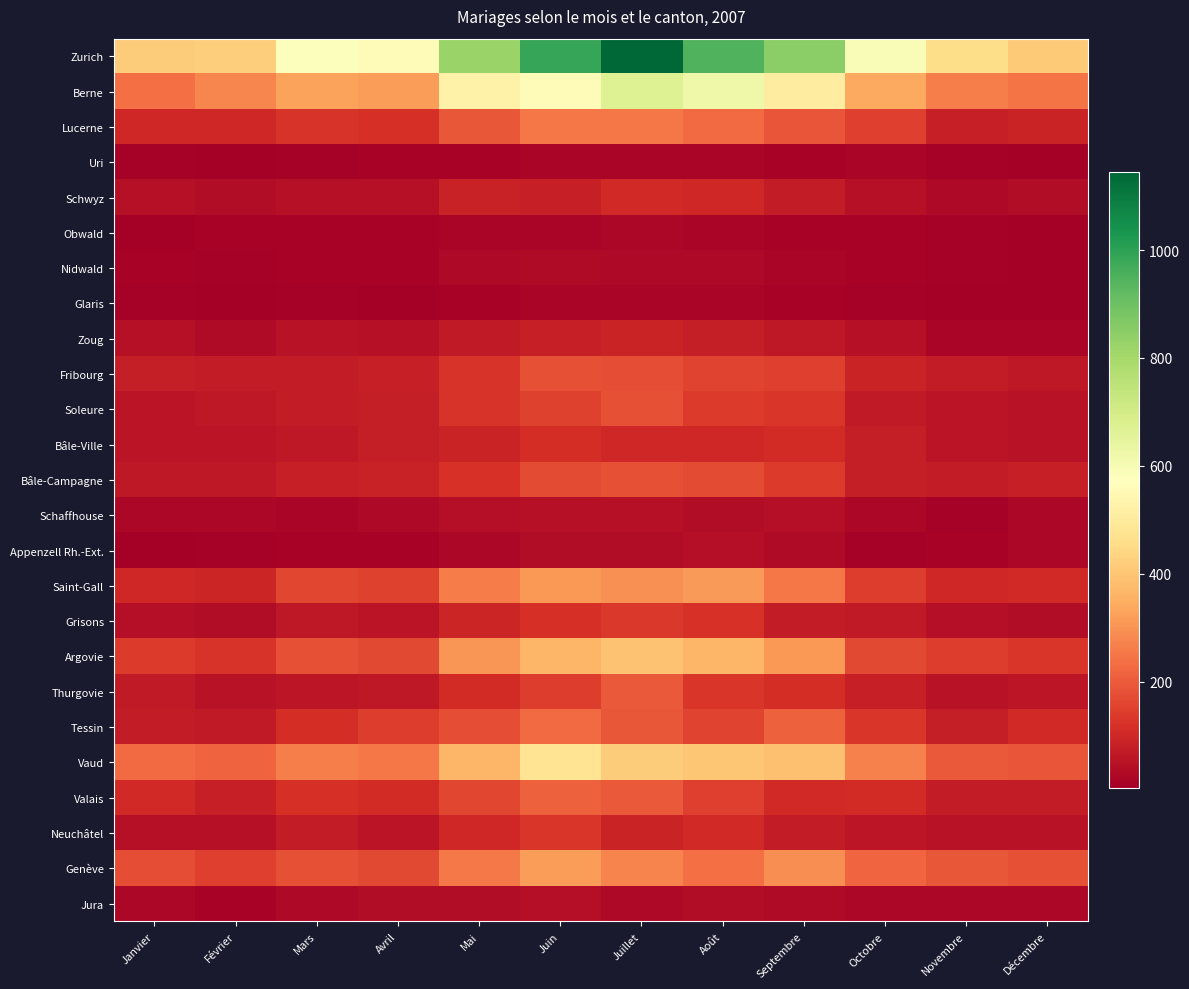

Reading left to right, what are all the values shown in this chart?

Zurich: Janvier=417	Février=419	Mars=580	Avril=558	Mai=823	Juin=987	Juillet=1144	Août=948	Septembre=846	Octobre=590	Novembre=456	Décembre=411
Berne: Janvier=238	Février=276	Mars=327	Avril=317	Mai=528	Juin=562	Juillet=669	Août=620	Septembre=508	Octobre=339	Novembre=265	Décembre=245
Lucerne: Janvier=101	Février=101	Mars=126	Avril=118	Mai=193	Juin=253	Juillet=253	Août=227	Septembre=190	Octobre=147	Novembre=84	Décembre=92
Uri: Janvier=11	Février=8	Mars=12	Avril=14	Mai=17	Juin=19	Juillet=21	Août=19	Septembre=14	Octobre=19	Novembre=9	Décembre=7
Schwyz: Janvier=45	Février=39	Mars=48	Avril=47	Mai=85	Juin=82	Juillet=104	Août=99	Septembre=75	Octobre=48	Novembre=30	Décembre=36
Obwald: Janvier=8	Février=15	Mars=14	Avril=13	Mai=20	Juin=21	Juillet=24	Août=19	Septembre=17	Octobre=14	Novembre=9	Décembre=4
Nidwald: Janvier=16	Février=10	Mars=14	Avril=15	Mai=27	Juin=35	Juillet=30	Août=28	Septembre=20	Octobre=14	Novembre=12	Décembre=7
Glaris: Janvier=9	Février=5	Mars=9	Avril=5	Mai=15	Juin=18	Juillet=20	Août=21	Septembre=16	Octobre=9	Novembre=8	Décembre=8
Zoug: Janvier=46	Février=33	Mars=49	Avril=45	Mai=68	Juin=80	Juillet=92	Août=79	Septembre=65	Octobre=45	Novembre=21	Décembre=20
Fribourg: Janvier=77	Février=75	Mars=75	Avril=81	Mai=128	Juin=179	Juillet=174	Août=159	Septembre=148	Octobre=93	Novembre=72	Décembre=63
Soleure: Janvier=55	Février=62	Mars=73	Avril=79	Mai=127	Juin=151	Juillet=180	Août=139	Septembre=129	Octobre=70	Novembre=57	Décembre=51
Bâle-Ville: Janvier=56	Février=55	Mars=64	Avril=79	Mai=91	Juin=112	Juillet=98	Août=101	Septembre=109	Octobre=77	Novembre=57	Décembre=50
Bâle-Campagne: Janvier=63	Février=63	Mars=84	Avril=86	Mai=120	Juin=172	Juillet=180	Août=172	Septembre=140	Octobre=76	Novembre=72	Décembre=81
Schaffhouse: Janvier=24	Février=22	Mars=18	Avril=27	Mai=40	Juin=45	Juillet=45	Août=36	Septembre=42	Octobre=26	Novembre=11	Décembre=25
Appenzell Rh.-Ext.: Janvier=7	Février=11	Mars=15	Avril=16	Mai=22	Juin=38	Juillet=37	Août=44	Septembre=34	Octobre=11	Novembre=14	Décembre=22
Saint-Gall: Janvier=98	Février=97	Mars=161	Avril=153	Mai=262	Juin=308	Juillet=296	Août=312	Septembre=249	Octobre=143	Novembre=99	Décembre=102
Grisons: Janvier=44	Février=39	Mars=63	Avril=57	Mai=96	Juin=118	Juillet=135	Août=124	Septembre=75	Octobre=68	Novembre=41	Décembre=38
Argovie: Janvier=140	Février=128	Mars=181	Avril=165	Mai=306	Juin=369	Juillet=392	Août=367	Septembre=310	Octobre=168	Novembre=144	Décembre=131
Thurgovie: Janvier=67	Février=51	Mars=58	Avril=63	Mai=107	Juin=143	Juillet=196	Août=129	Septembre=114	Octobre=83	Novembre=49	Décembre=58
Tessin: Janvier=73	Février=68	Mars=113	Avril=145	Mai=176	Juin=227	Juillet=195	Août=157	Septembre=209	Octobre=130	Novembre=78	Décembre=102
Vaud: Janvier=230	Février=215	Mars=265	Avril=253	Mai=367	Juin=478	Juillet=418	Août=403	Septembre=390	Octobre=271	Novembre=199	Décembre=189
Valais: Janvier=103	Février=84	Mars=117	Avril=108	Mai=163	Juin=211	Juillet=199	Août=148	Septembre=104	Octobre=108	Novembre=72	Décembre=72
Neuchâtel: Janvier=48	Février=46	Mars=73	Avril=56	Mai=99	Juin=133	Juillet=89	Août=102	Septembre=75	Octobre=61	Novembre=52	Décembre=51
Genève: Janvier=174	Février=149	Mars=180	Avril=167	Mai=255	Juin=316	Juillet=273	Août=238	Septembre=291	Octobre=219	Novembre=195	Décembre=182
Jura: Janvier=22	Février=16	Mars=28	Avril=39	Mai=36	Juin=42	Juillet=29	Août=36	Septembre=32	Octobre=25	Novembre=22	Décembre=24